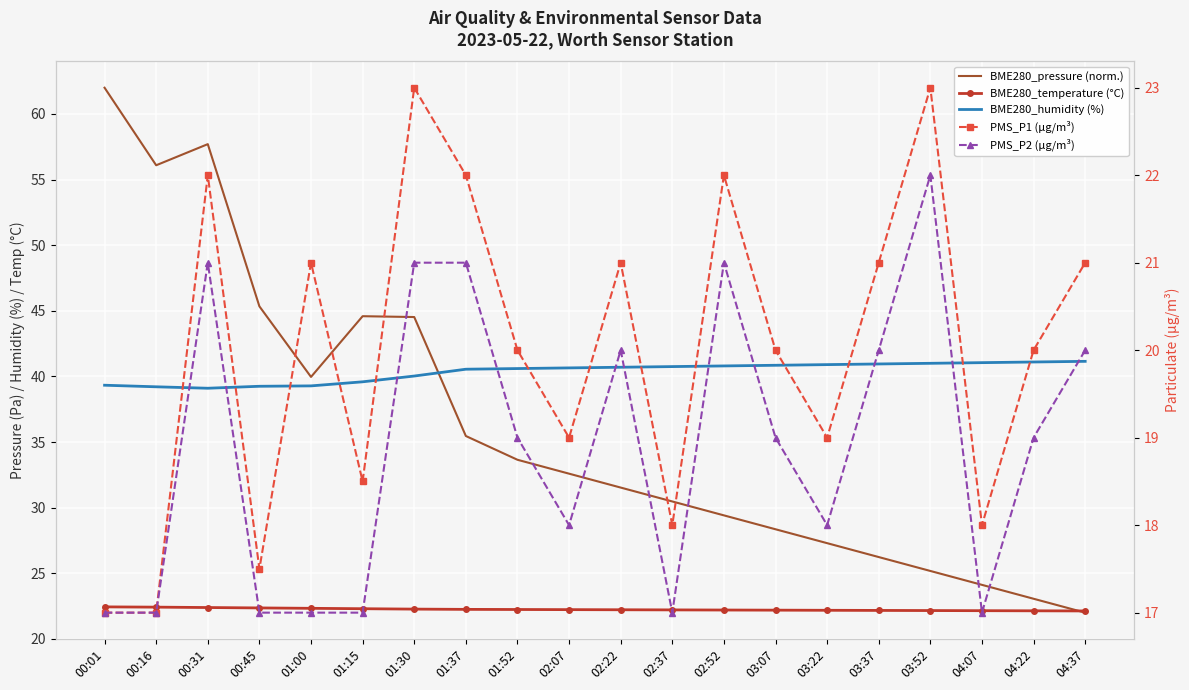

What is the difference between the maximum and minimum values in the BME280_temperature (°C) series?

0.3